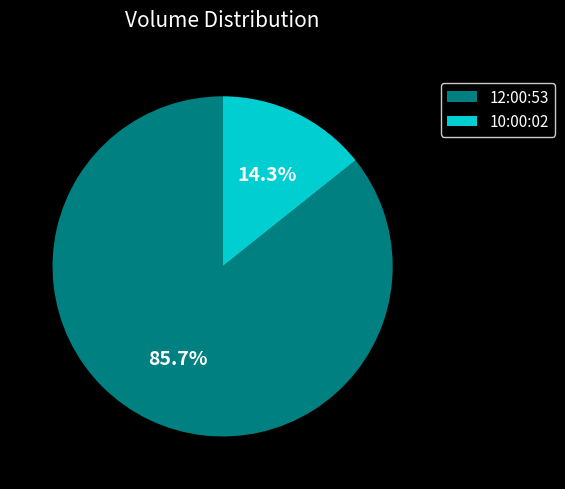

True or false: 10:00:02 accounts for 14% of the total.

True